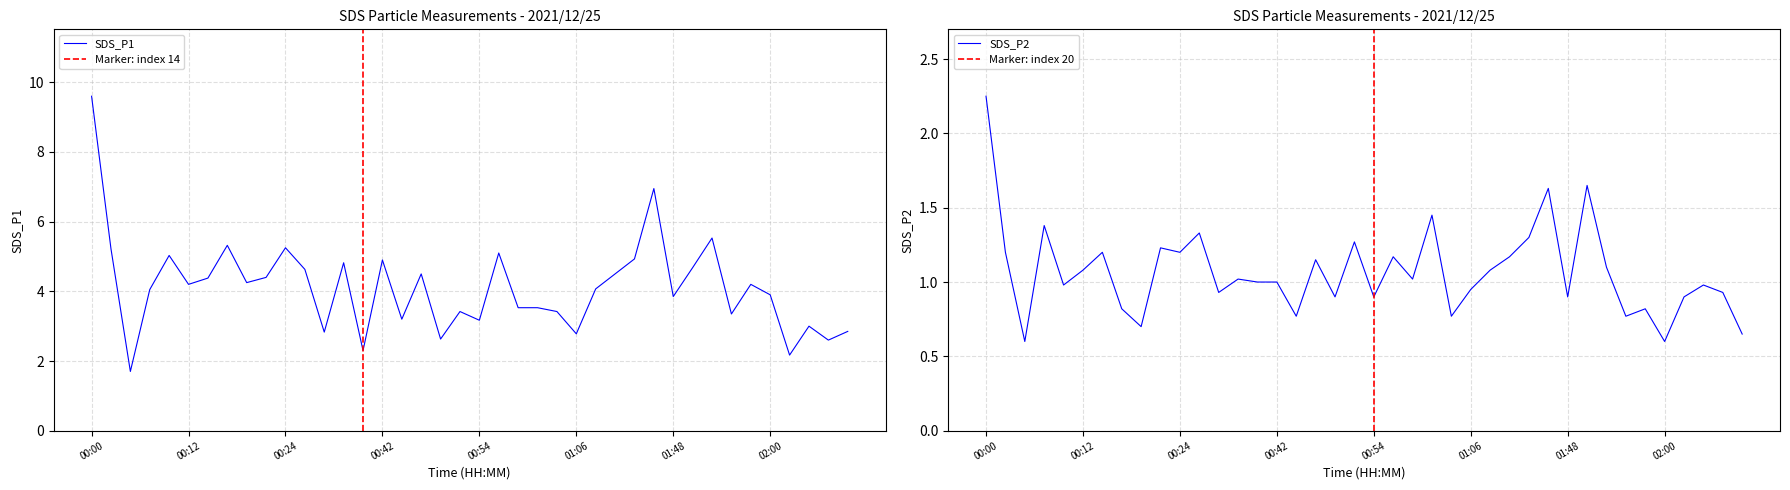

What are all the series names shown in the legend?

SDS_P1, SDS_P2